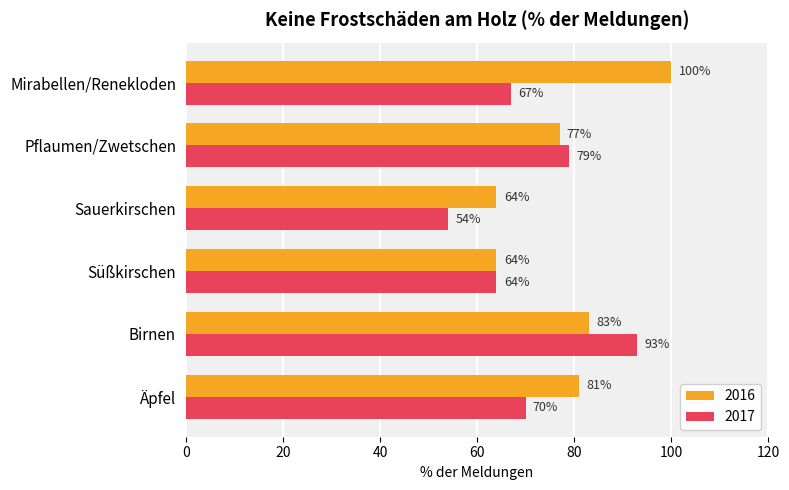

Is it true that 2017 equals 114 at Äpfel?

False